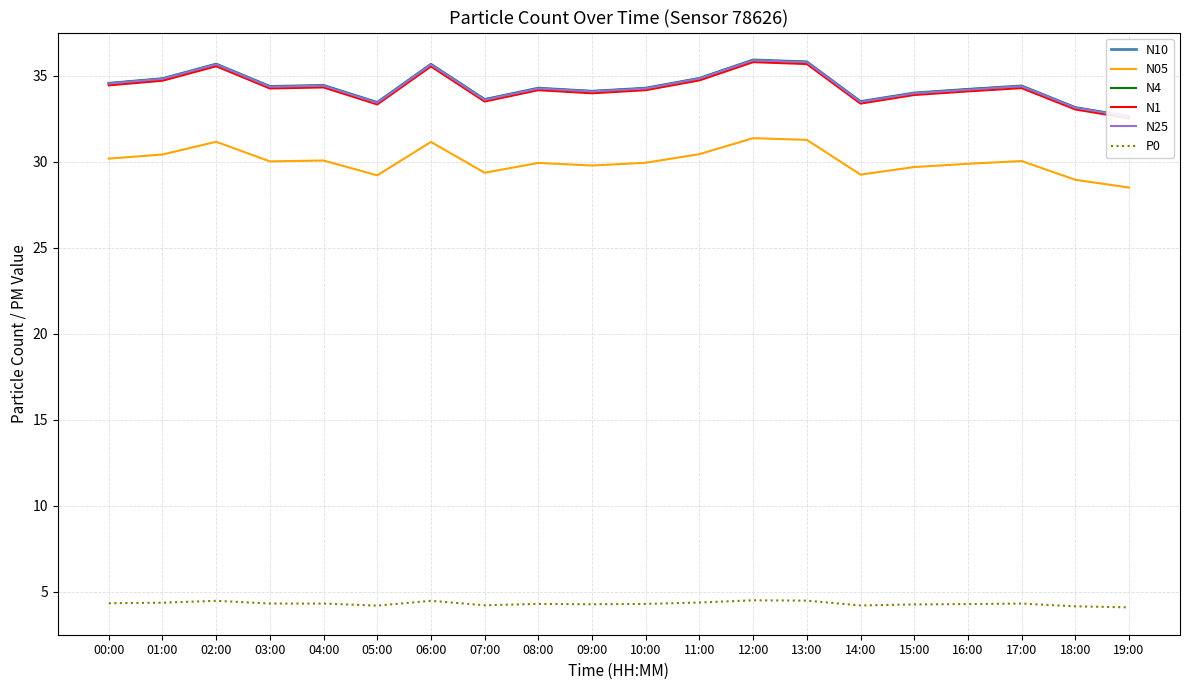

True or false: N4 and N1 cross at least once.

False